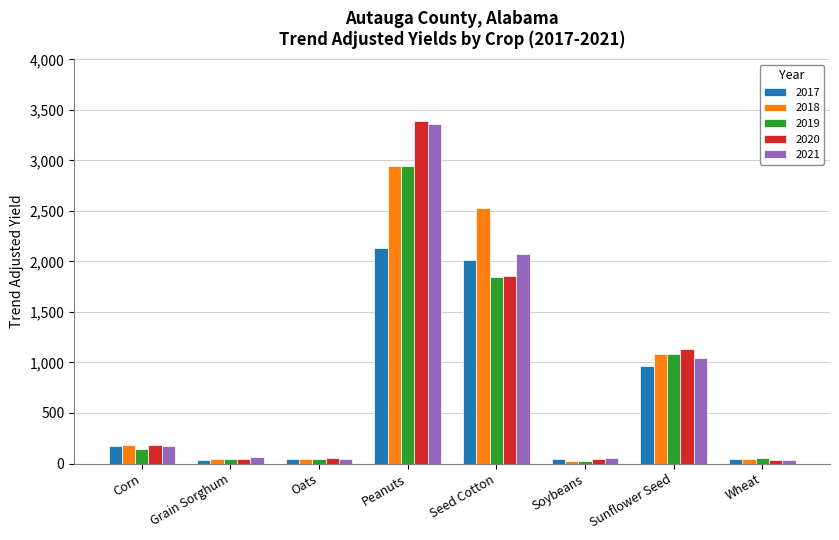

What is the label of the 6th bar from the right?

Oats